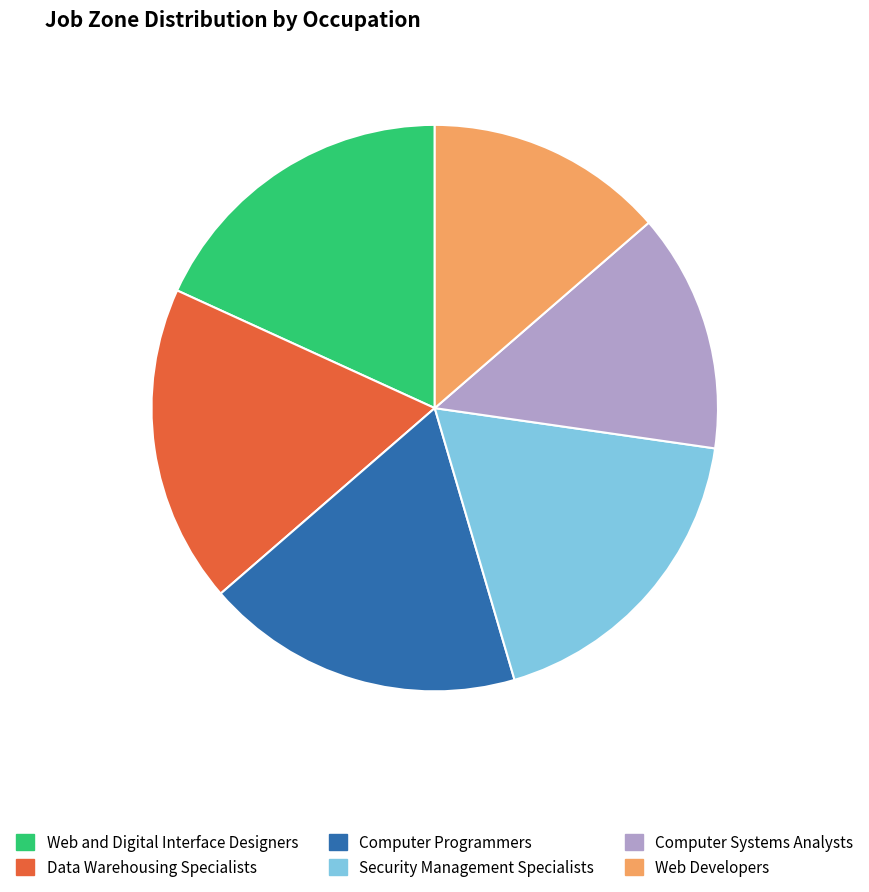

How many segments does this pie chart have?

6